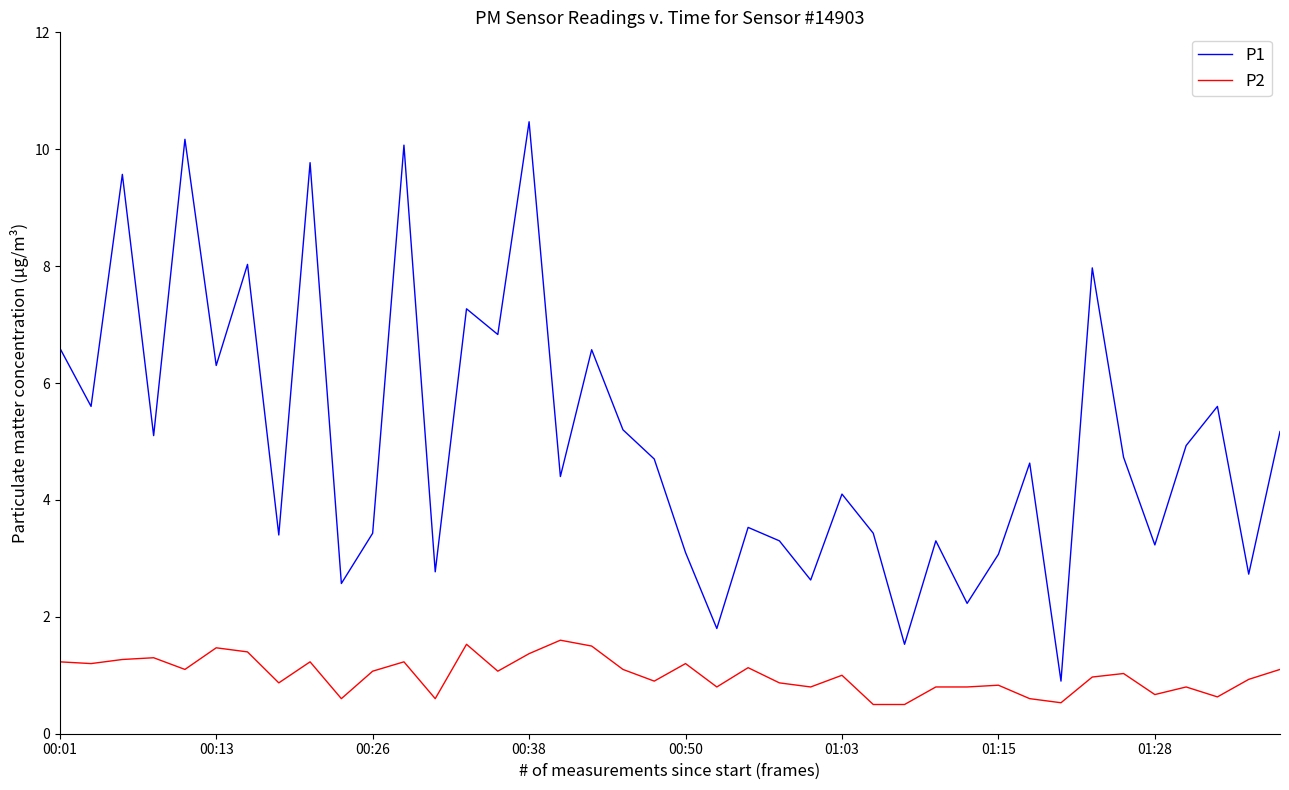

How many categories are shown in the chart?

40